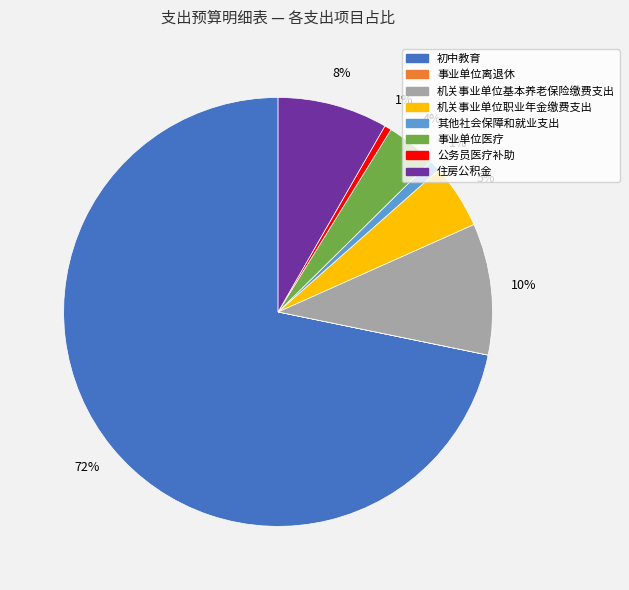

To the nearest percent, what is the combined percentage of 机关事业单位职业年金缴费支出 and 住房公积金?

13%